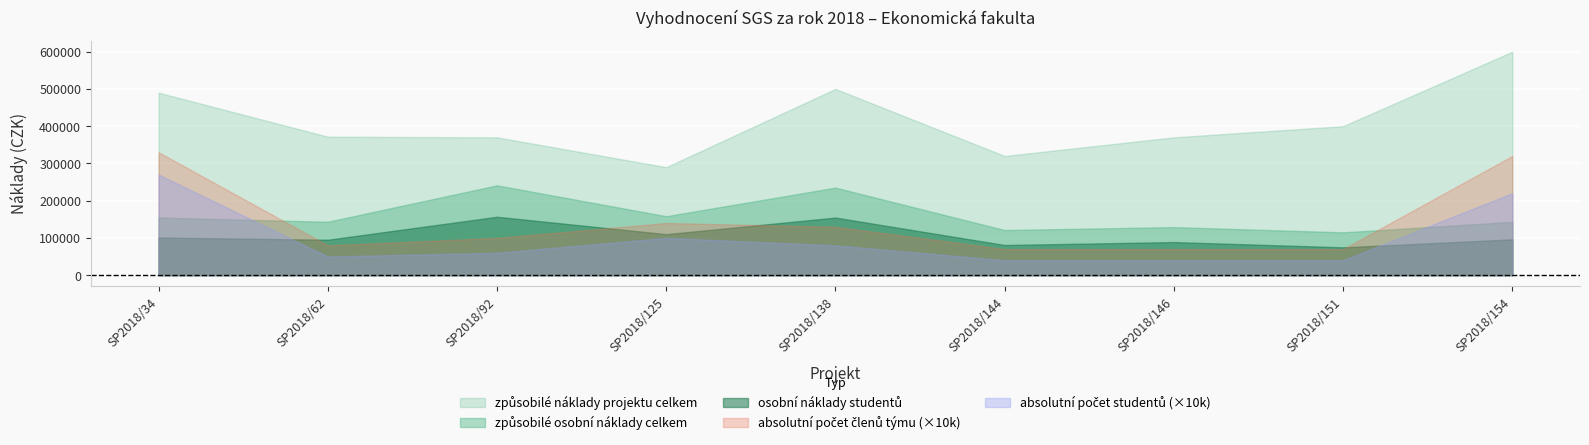

True or false: způsobilé náklady projektu celkem and způsobilé osobní náklady celkem intersect in this chart.

False